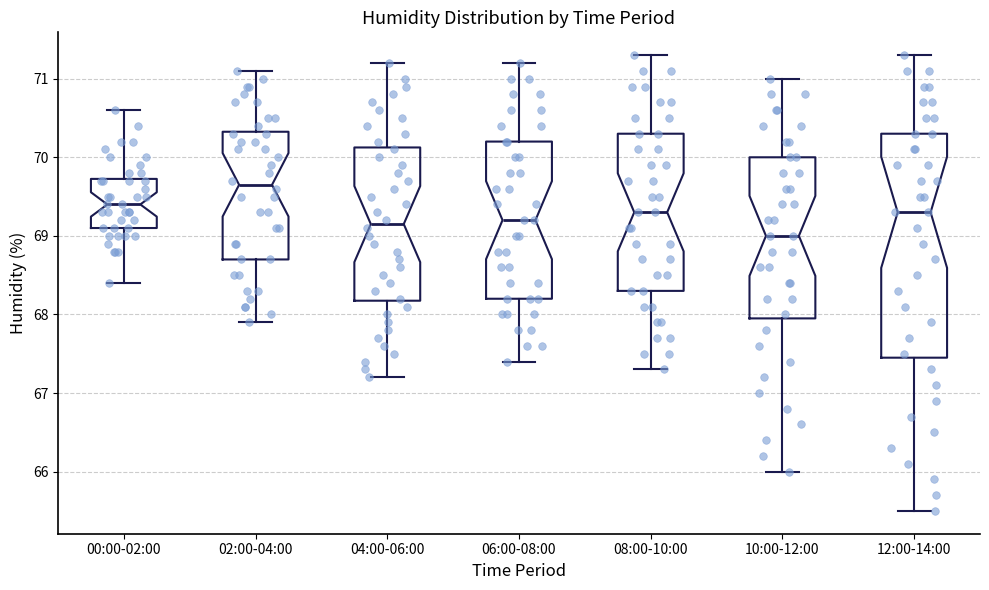

Which box has the lowest median line?

10:00-12:00